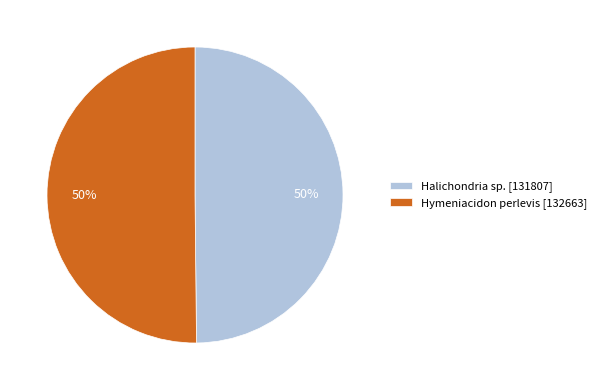

Combined, do Hymeniacidon perlevis [132663] and Halichondria sp. [131807] account for over 50%?

Yes